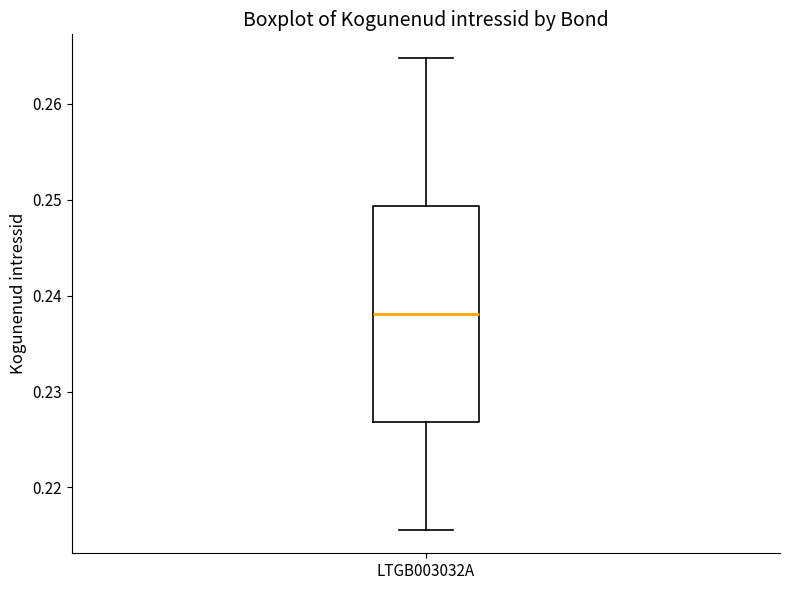

Transcribe this box plot: give where the median line is, the range the box spans, and where the two whiskers end, as read against the y-axis. The values are not printed on the chart, so give them approximately, as read against the axis.

median 0.238, box 0.227 to 0.249, whiskers 0.216 to 0.265